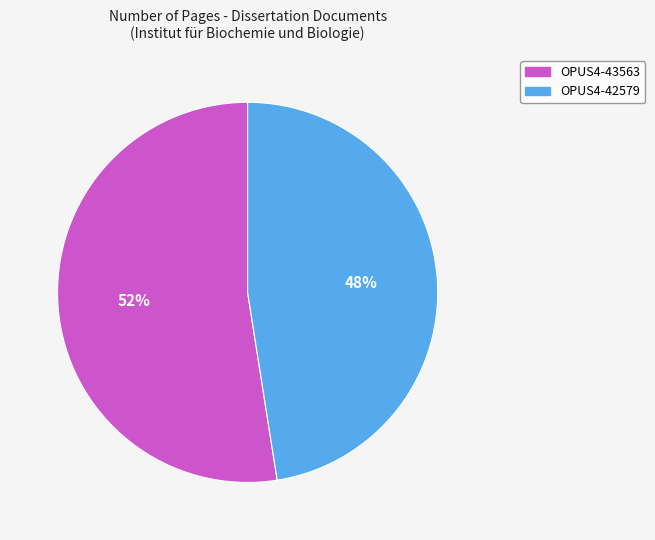

Is OPUS4-43563 the majority of the pie?

Yes